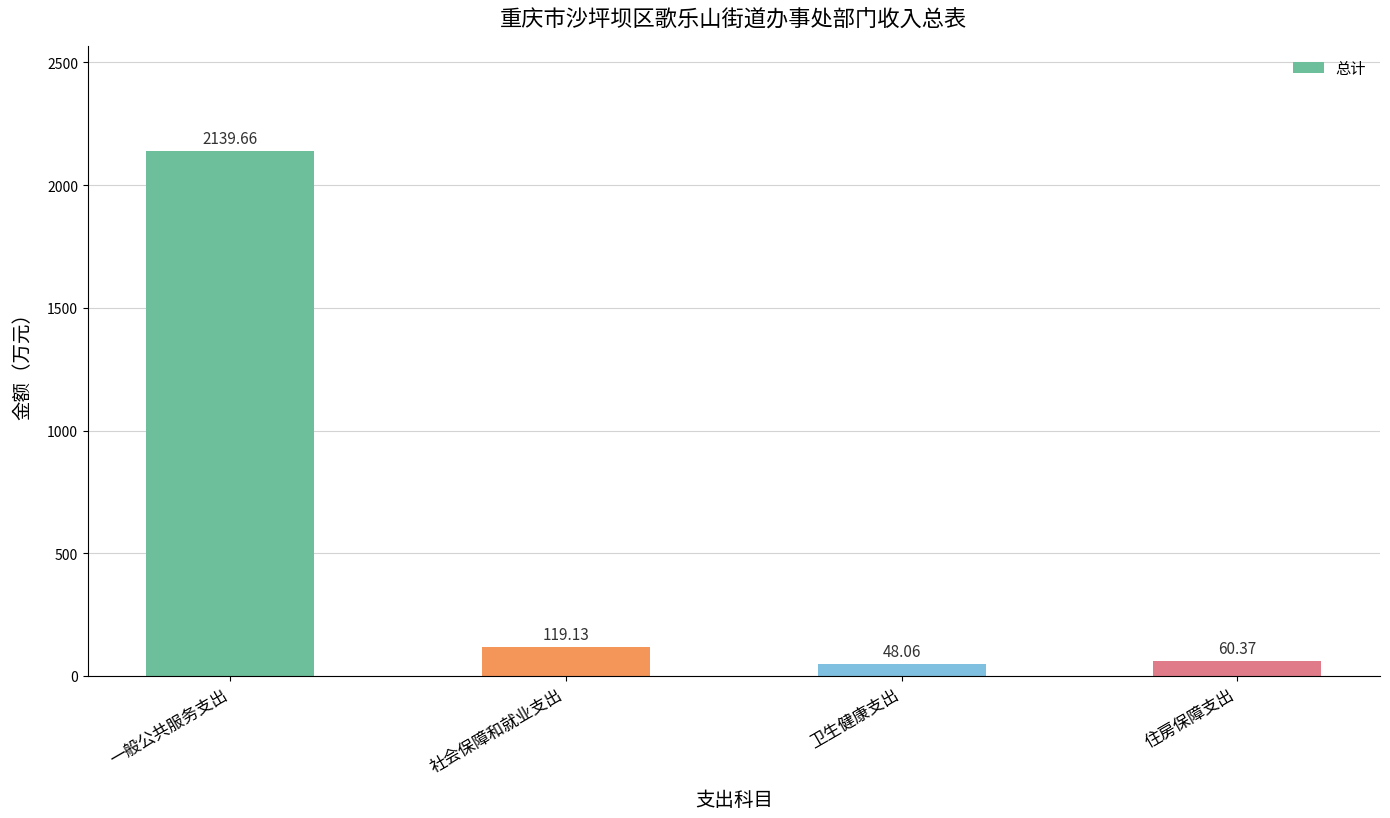

Reading left to right, extract all data points from this chart.

一般公共服务支出=2139.7	社会保障和就业支出=119.1	卫生健康支出=48.1	住房保障支出=60.4